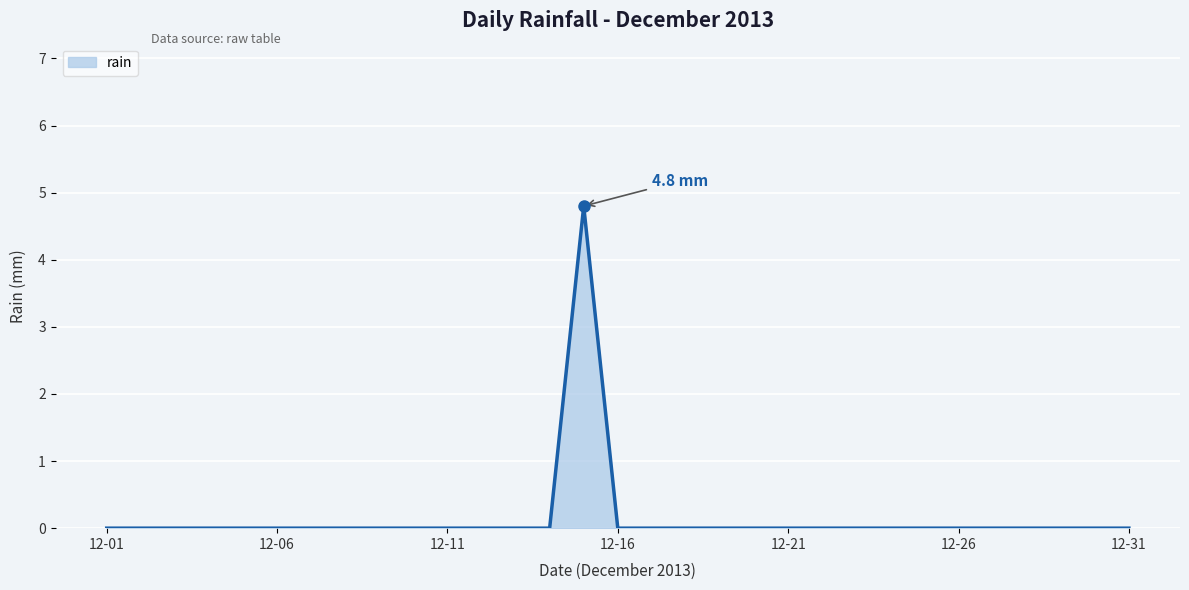

What is the greatest value displayed?

4.8